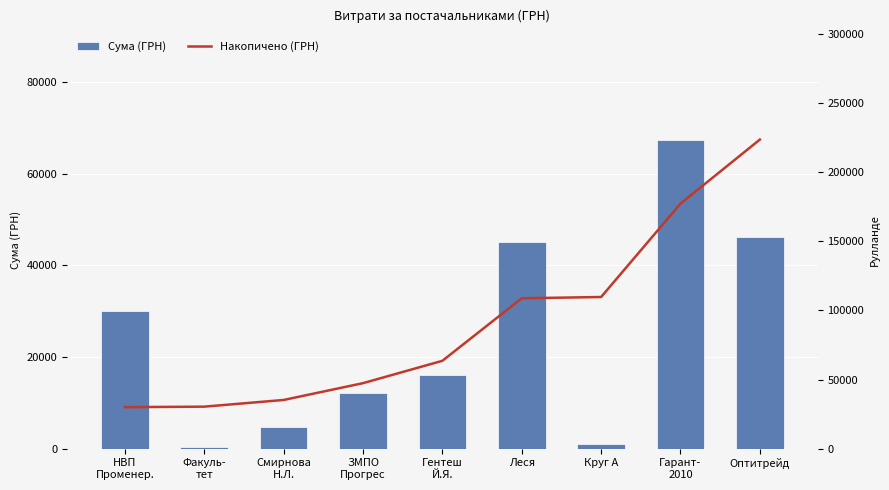

What is the maximum value shown in the chart?

223465.5